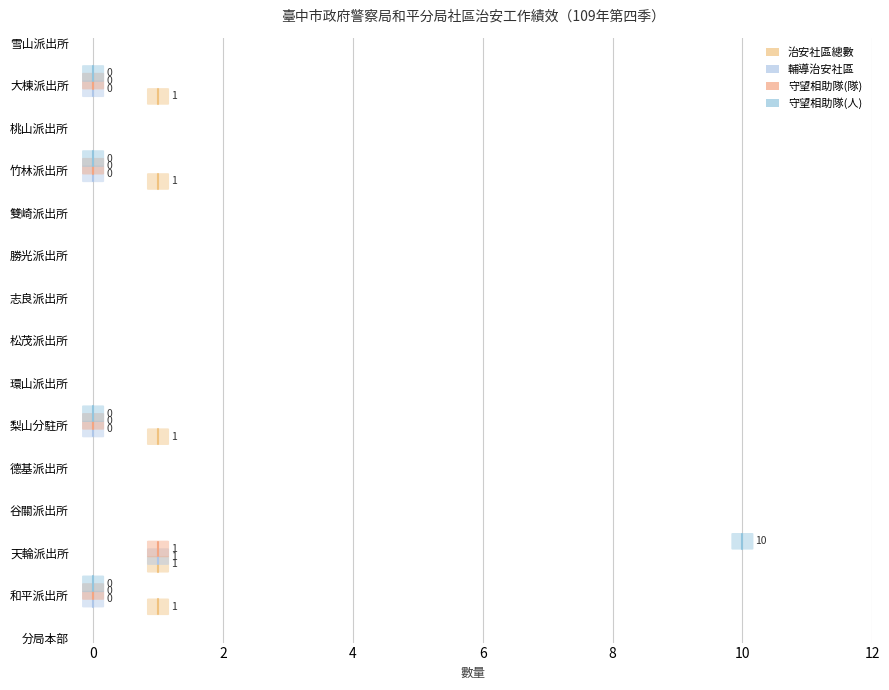

How many lines are shown in the chart?

4